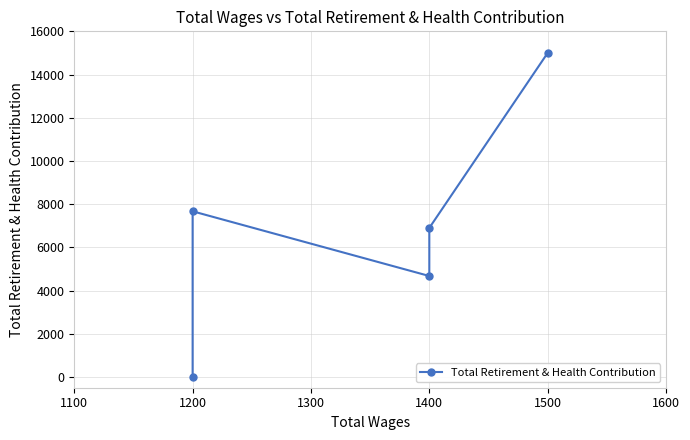

How many values are above zero?

4